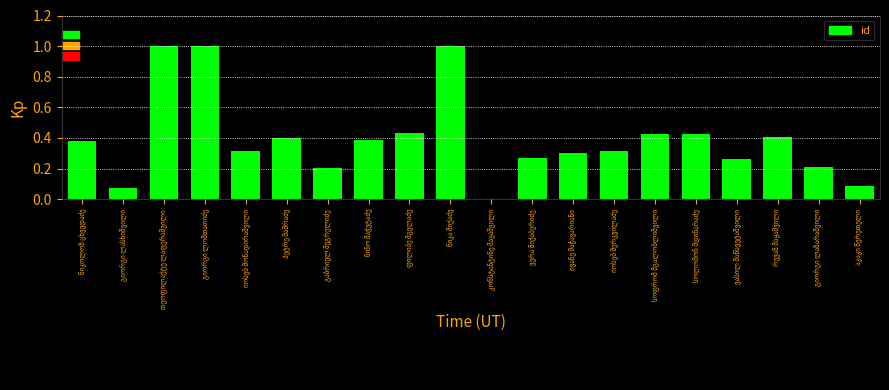

What is the sum of all values?

7.9